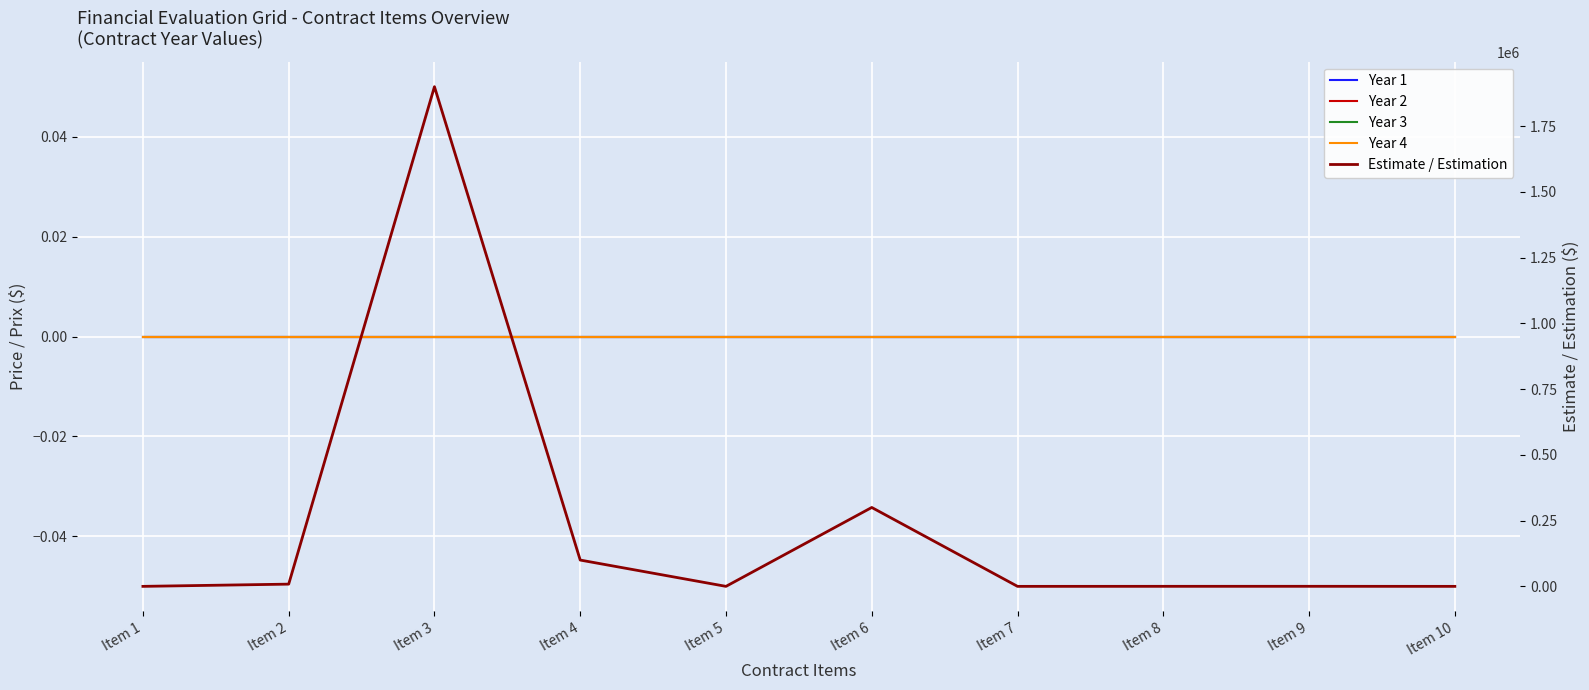

Reading right to left, transcribe all the data shown in this chart.

Year 1: 0	0	0	0	0	0	0	0	0	0
Year 2: 0	0	0	0	0	0	0	0	0	0
Year 3: 0	0	0	0	0	0	0	0	0	0
Year 4: 0	0	0	0	0	0	0	0	0	0
Estimate / Estimation: 0	225	150	0	300000	0	100000	1900000	8483	0